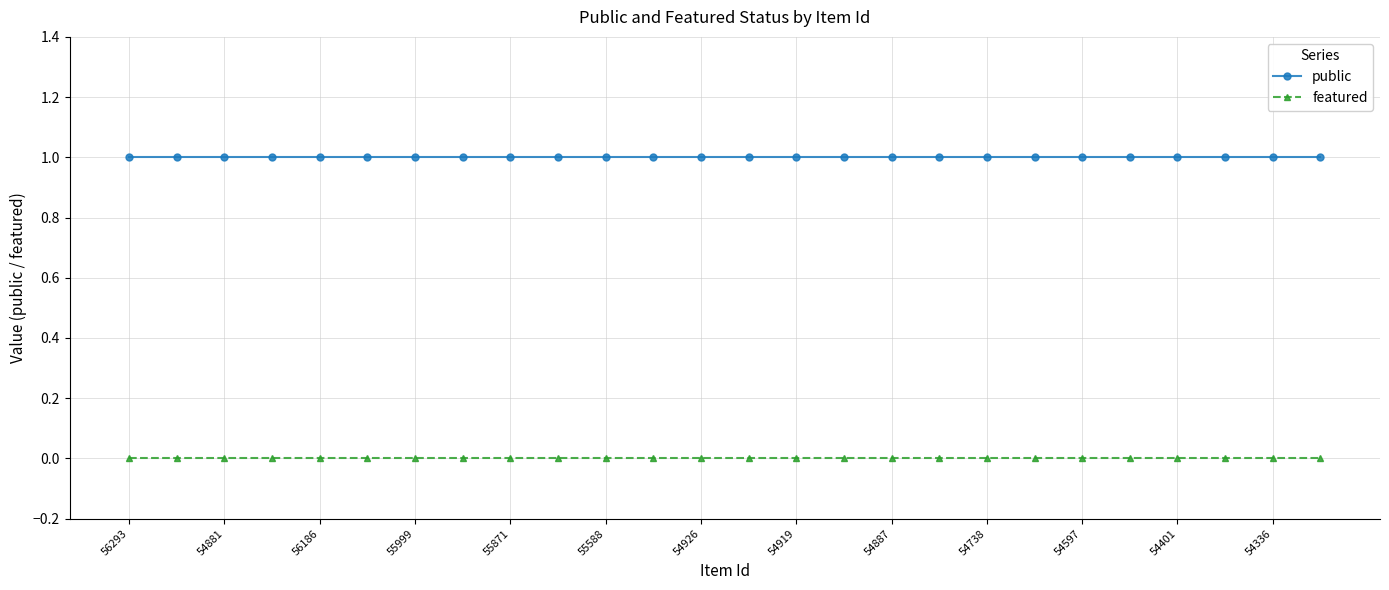

What is the sum of all public values?

26